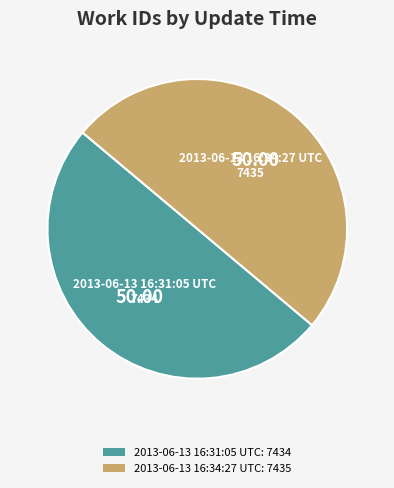

Is the sum of 2013-06-13 16:34:27 UTC: 7435 and 2013-06-13 16:31:05 UTC: 7434 greater than half?

Yes